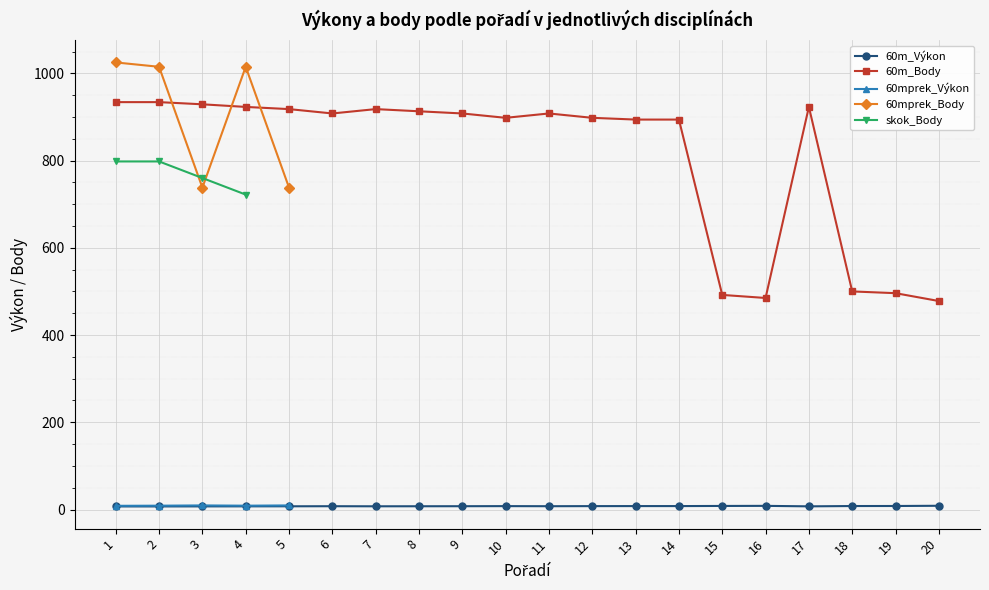

What are all the series names shown in the legend?

60m_Výkon, 60m_Body, 60mprek_Výkon, 60mprek_Body, skok_Body